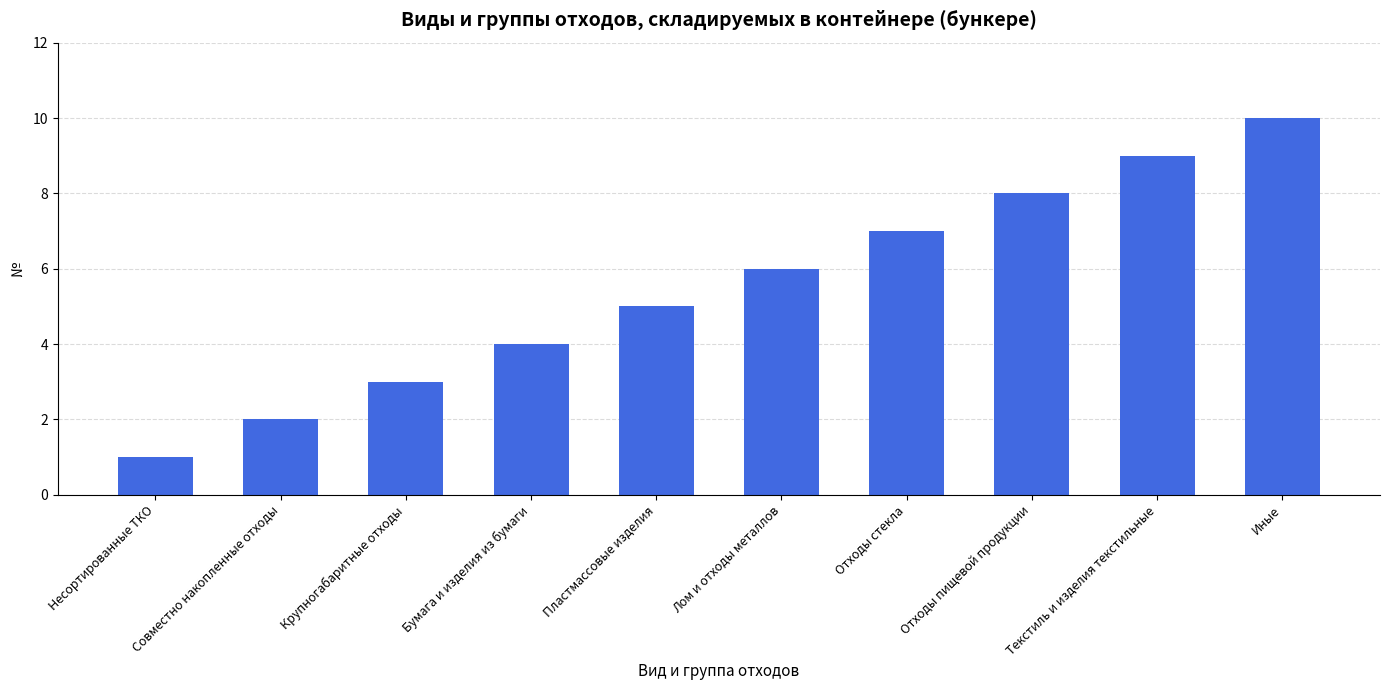

Rank the categories by value from highest to lowest.

Иные, Текстиль и изделия текстильные, Отходы пищевой продукции, Отходы стекла, Лом и отходы металлов, Пластмассовые изделия, Бумага и изделия из бумаги, Крупногабаритные отходы, Совместно накопленные отходы, Несортированные ТКО